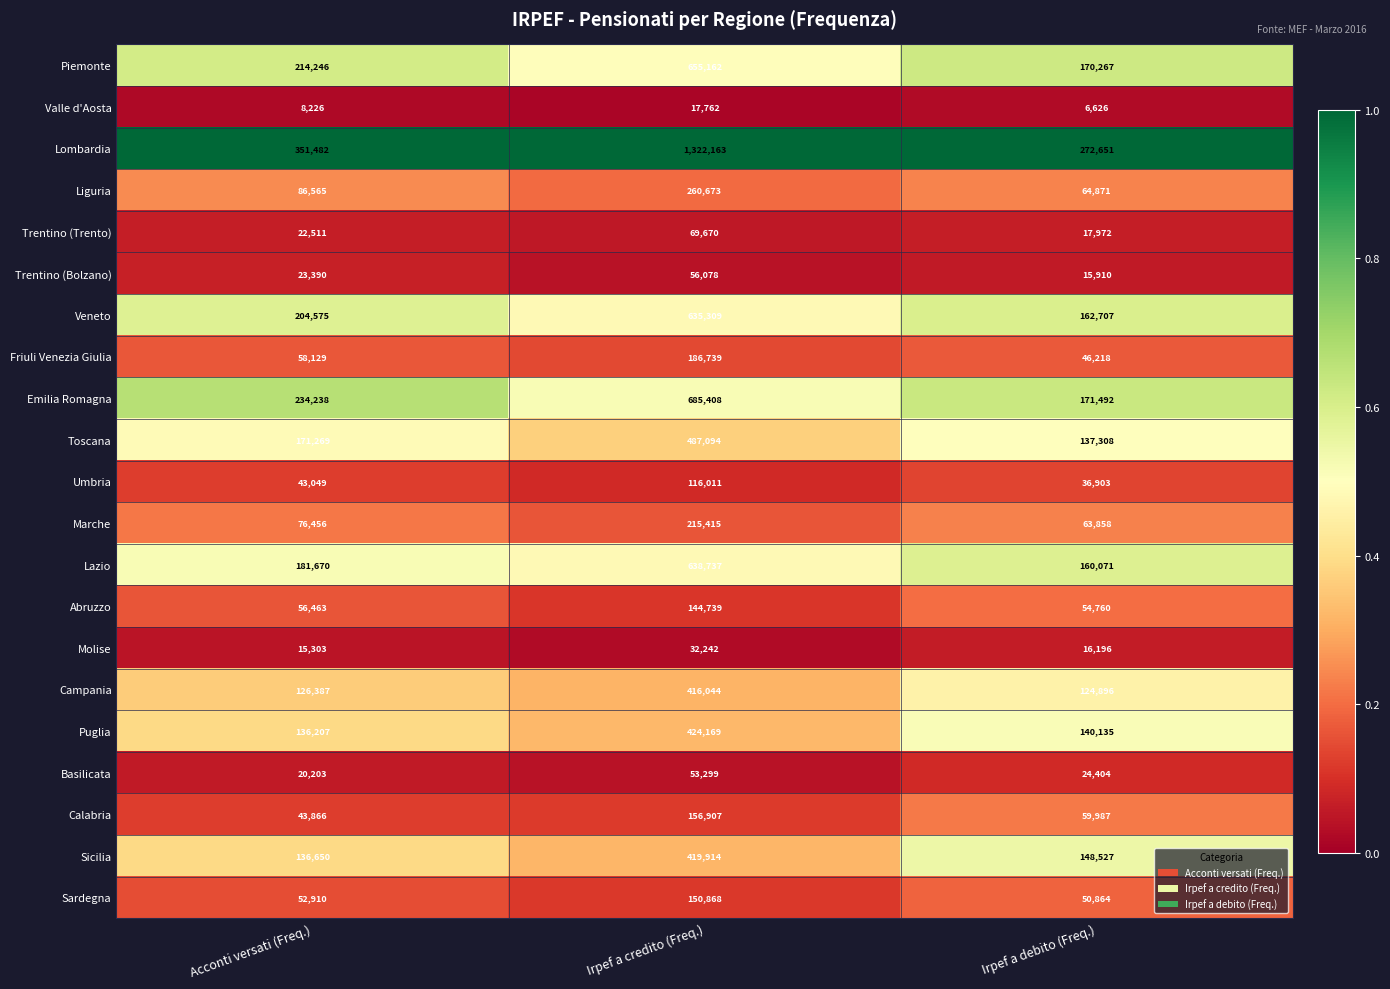

The Basilicata series shows 43530 at Irpef a debito (Freq.). True or false?

False